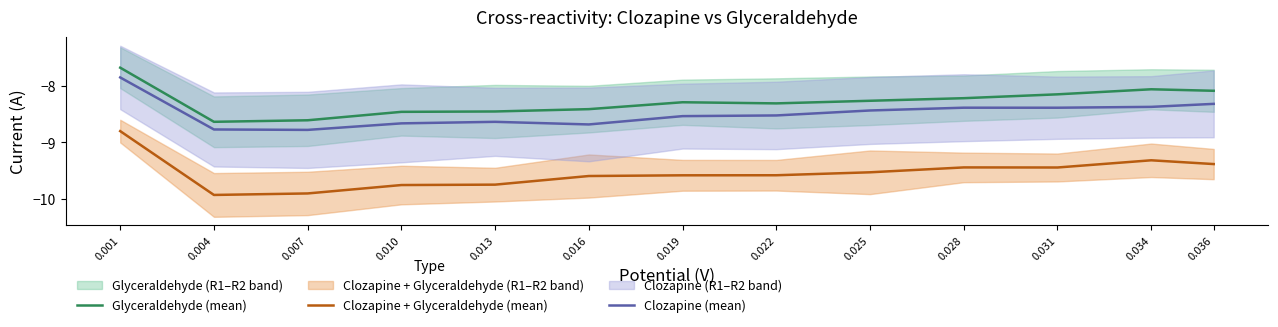

True or false: Glyceraldehyde (mean) and Clozapine (mean) intersect in this chart.

False